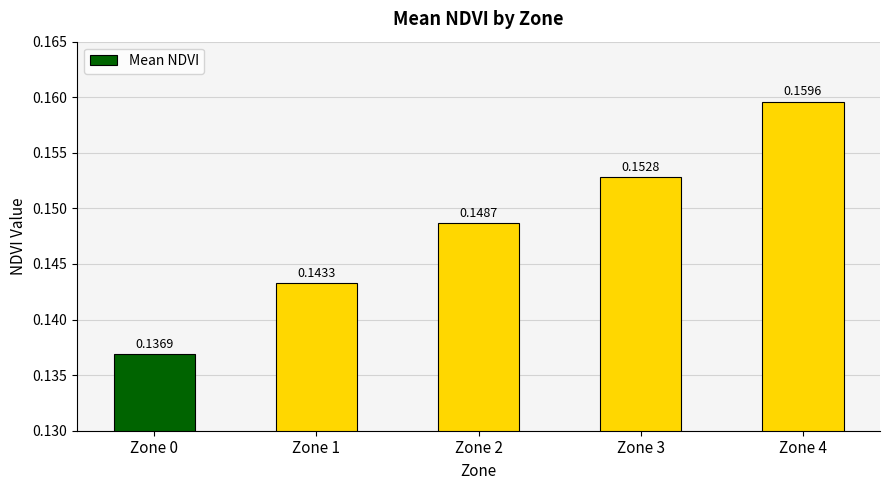

What is the sum of all values?

0.7